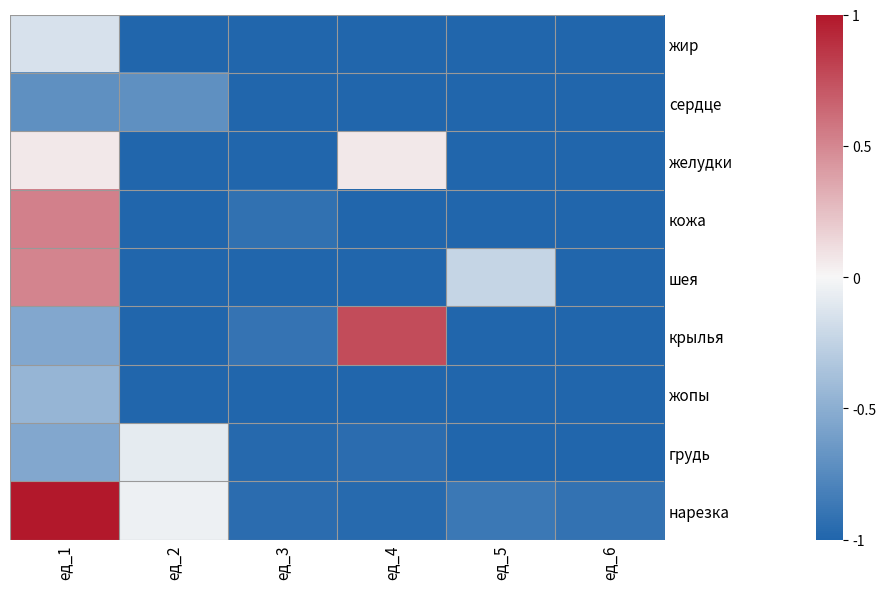

What is the minimum value shown in the chart?

-1.0